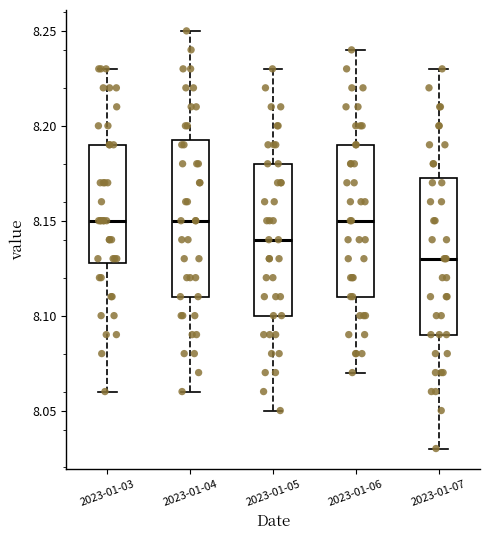

Where does the upper whisker of the box for 2023-01-07 end on the y-axis? The values are not printed on the chart, so give them approximately, as read against the axis.

8.230